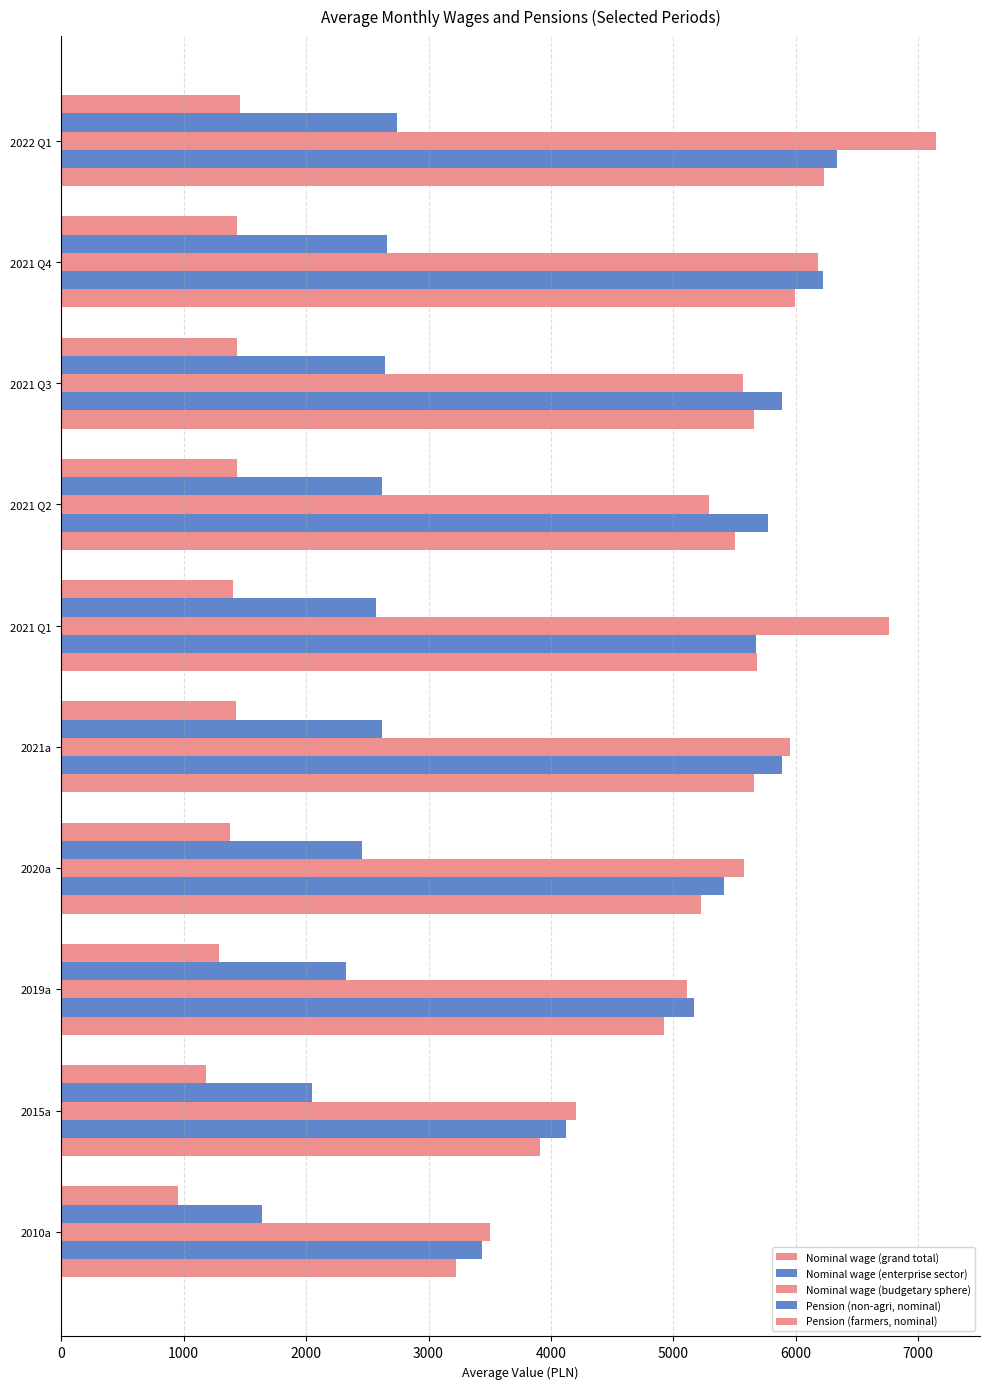

How many data points does each series have?

10